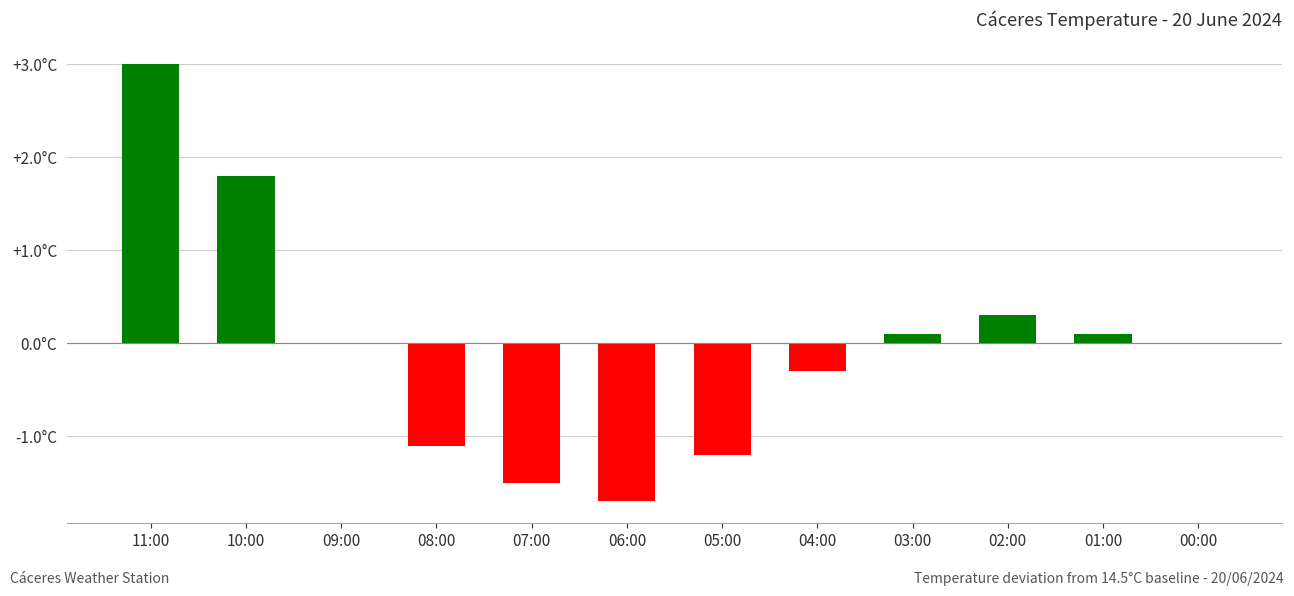

Which category has the lowest value across all series?

06:00